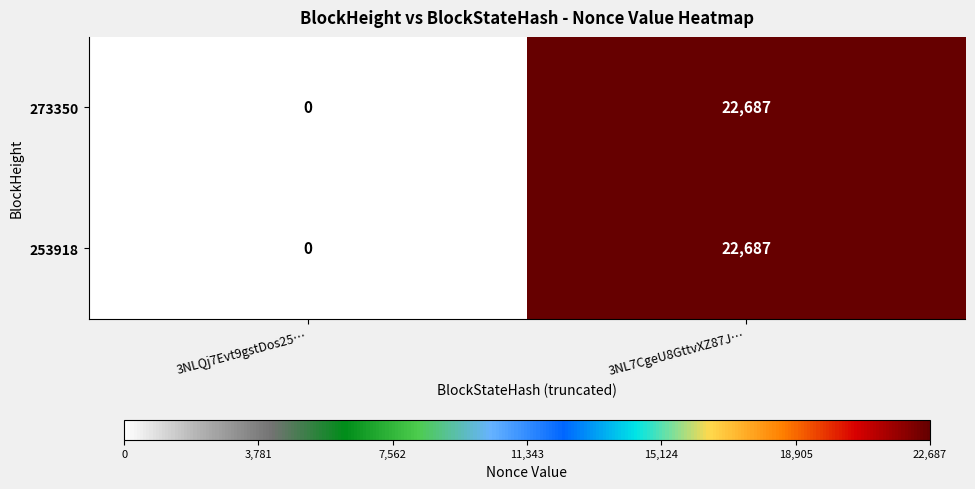

Reading right to left, what are all the values shown in this chart?

273350: 22687	0
253918: 22687	0